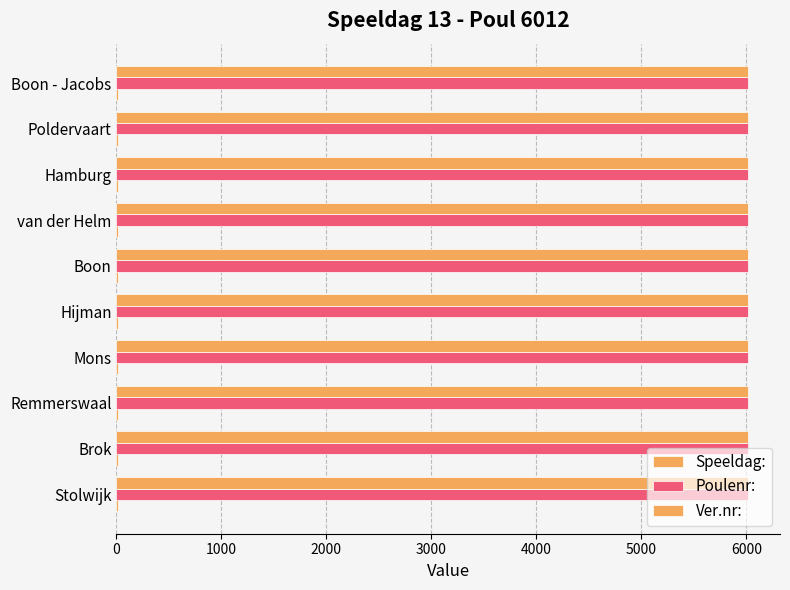

How many series are shown in this chart?

3